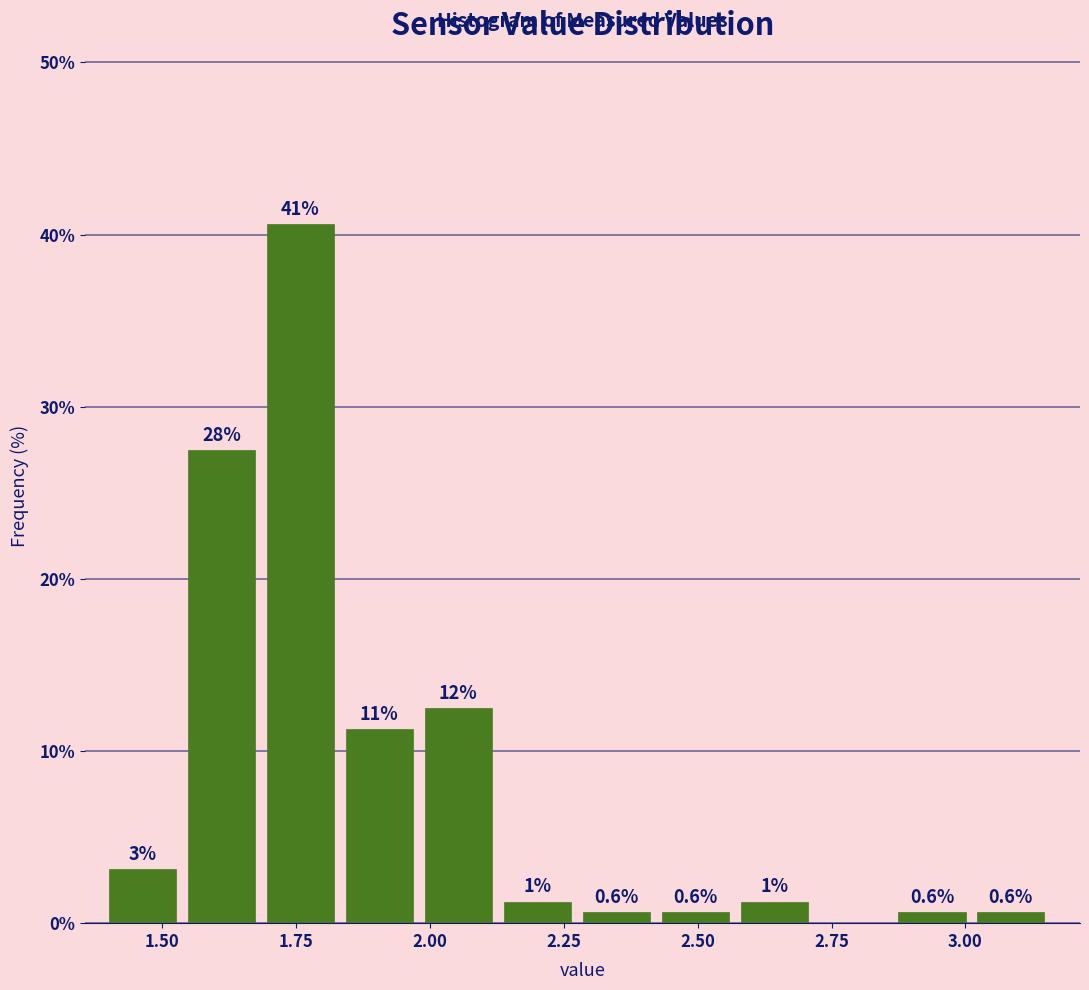

Read against the x-axis, roughly where is the centre of the tallest bar?

1.75